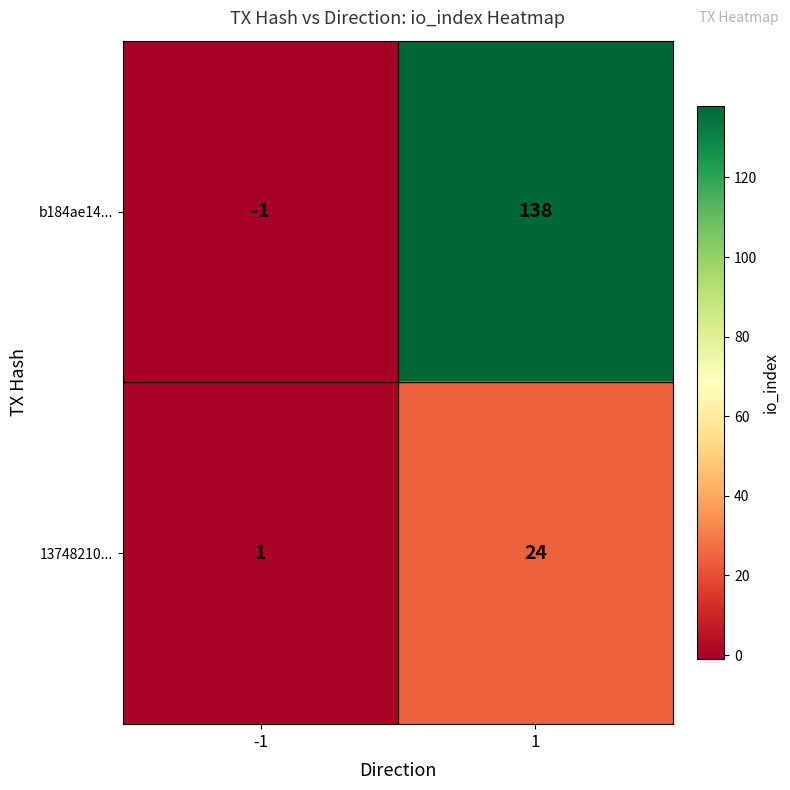

Which series has the largest range (max minus min)?

b184ae14...